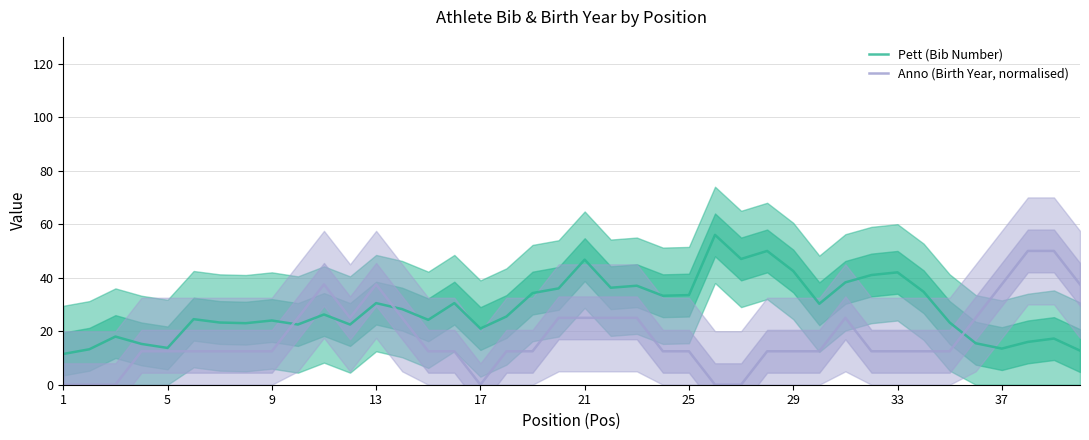

Which series has the largest total across all categories?

Pett (Bib Number)